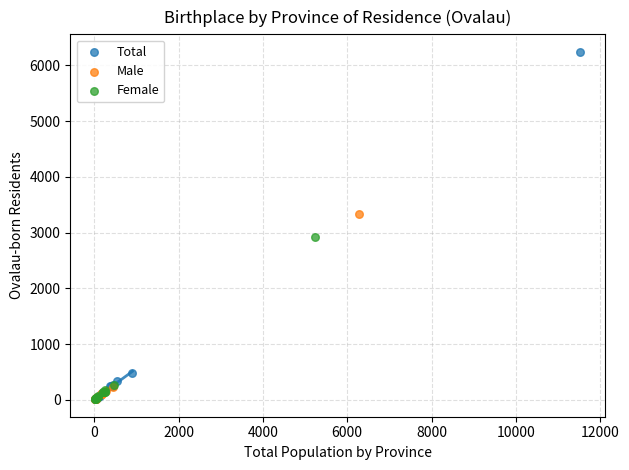

Which series has the widest spread of Y values?

Total